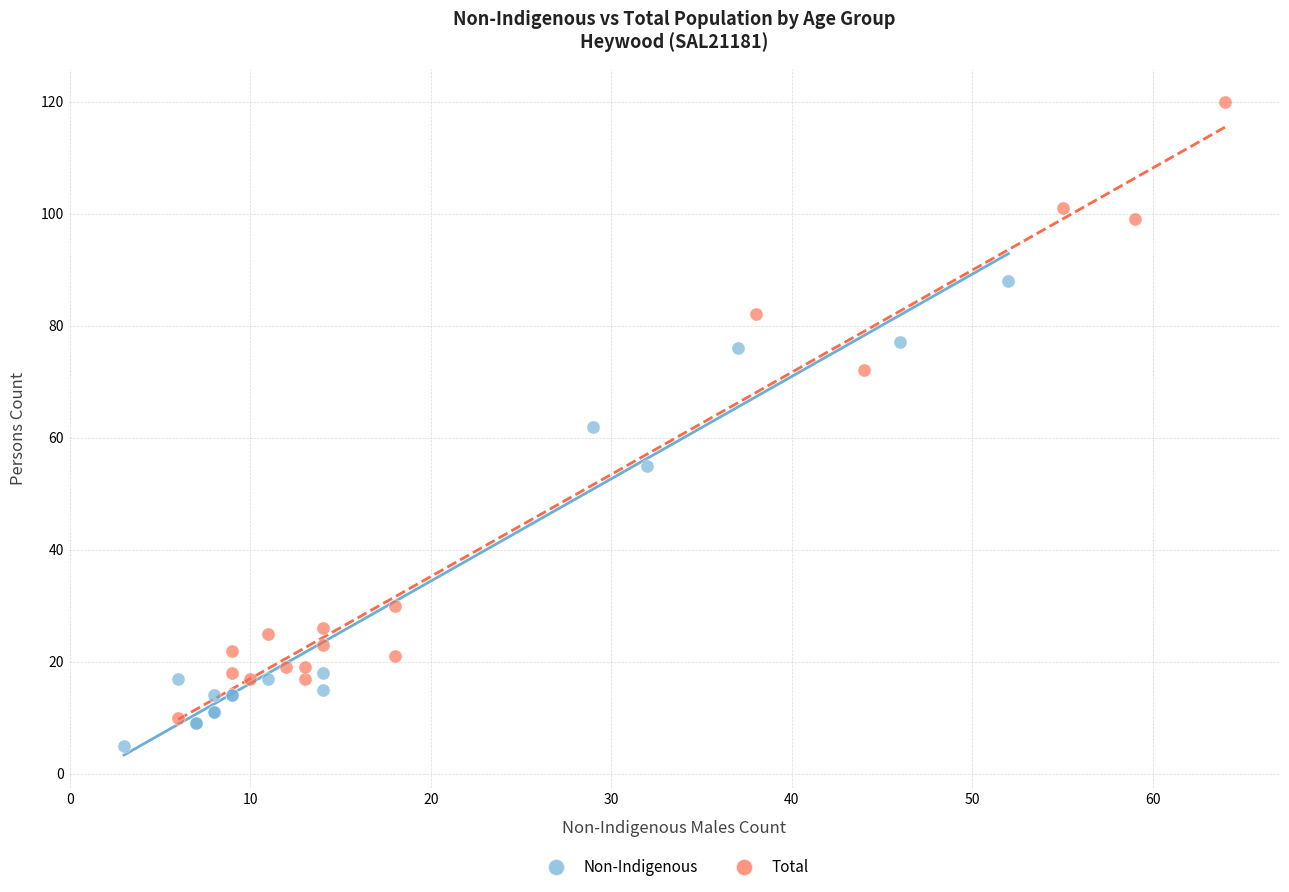

Which series has the widest spread of Y values?

Total